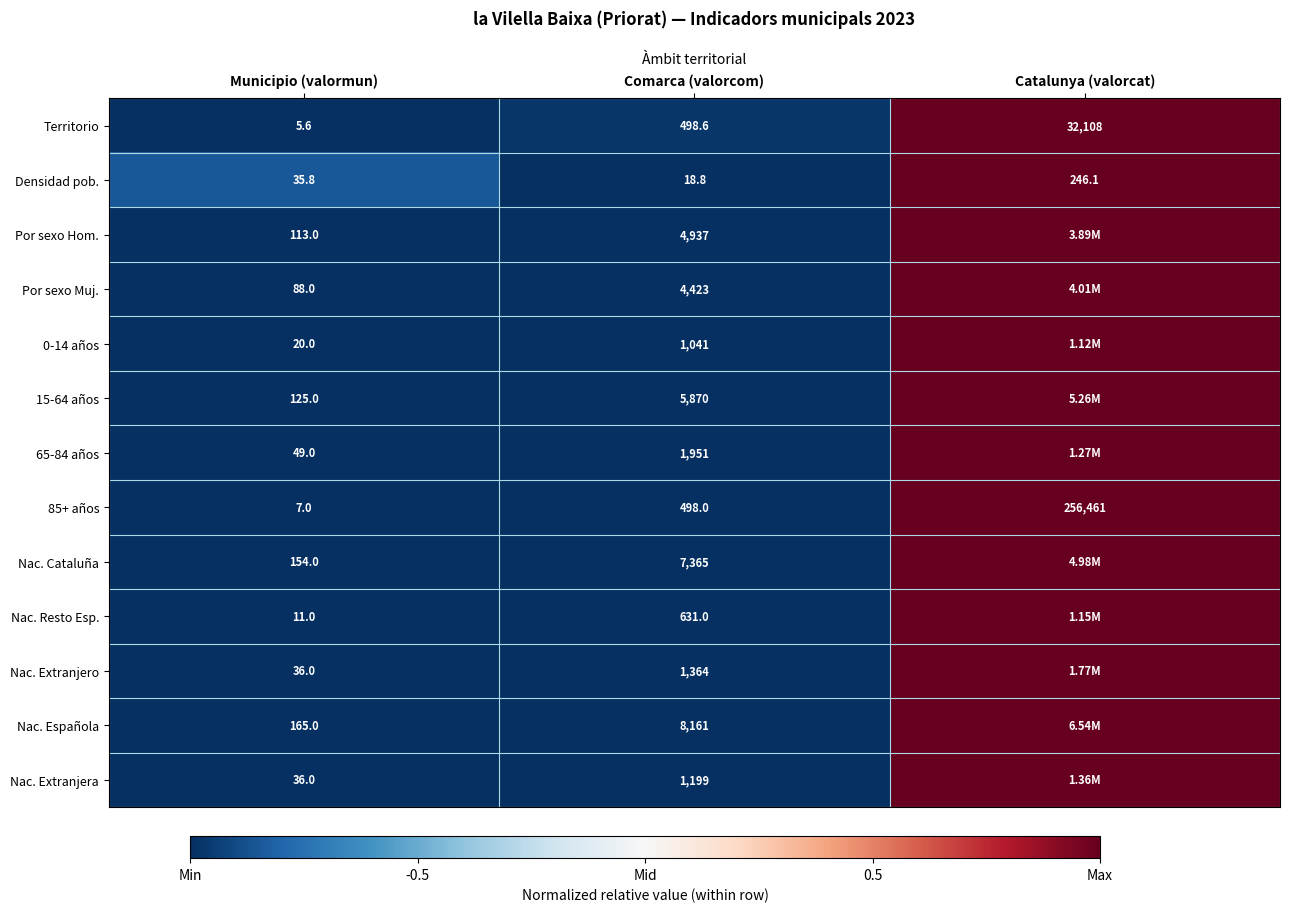

Count the number of categories in the chart.

3